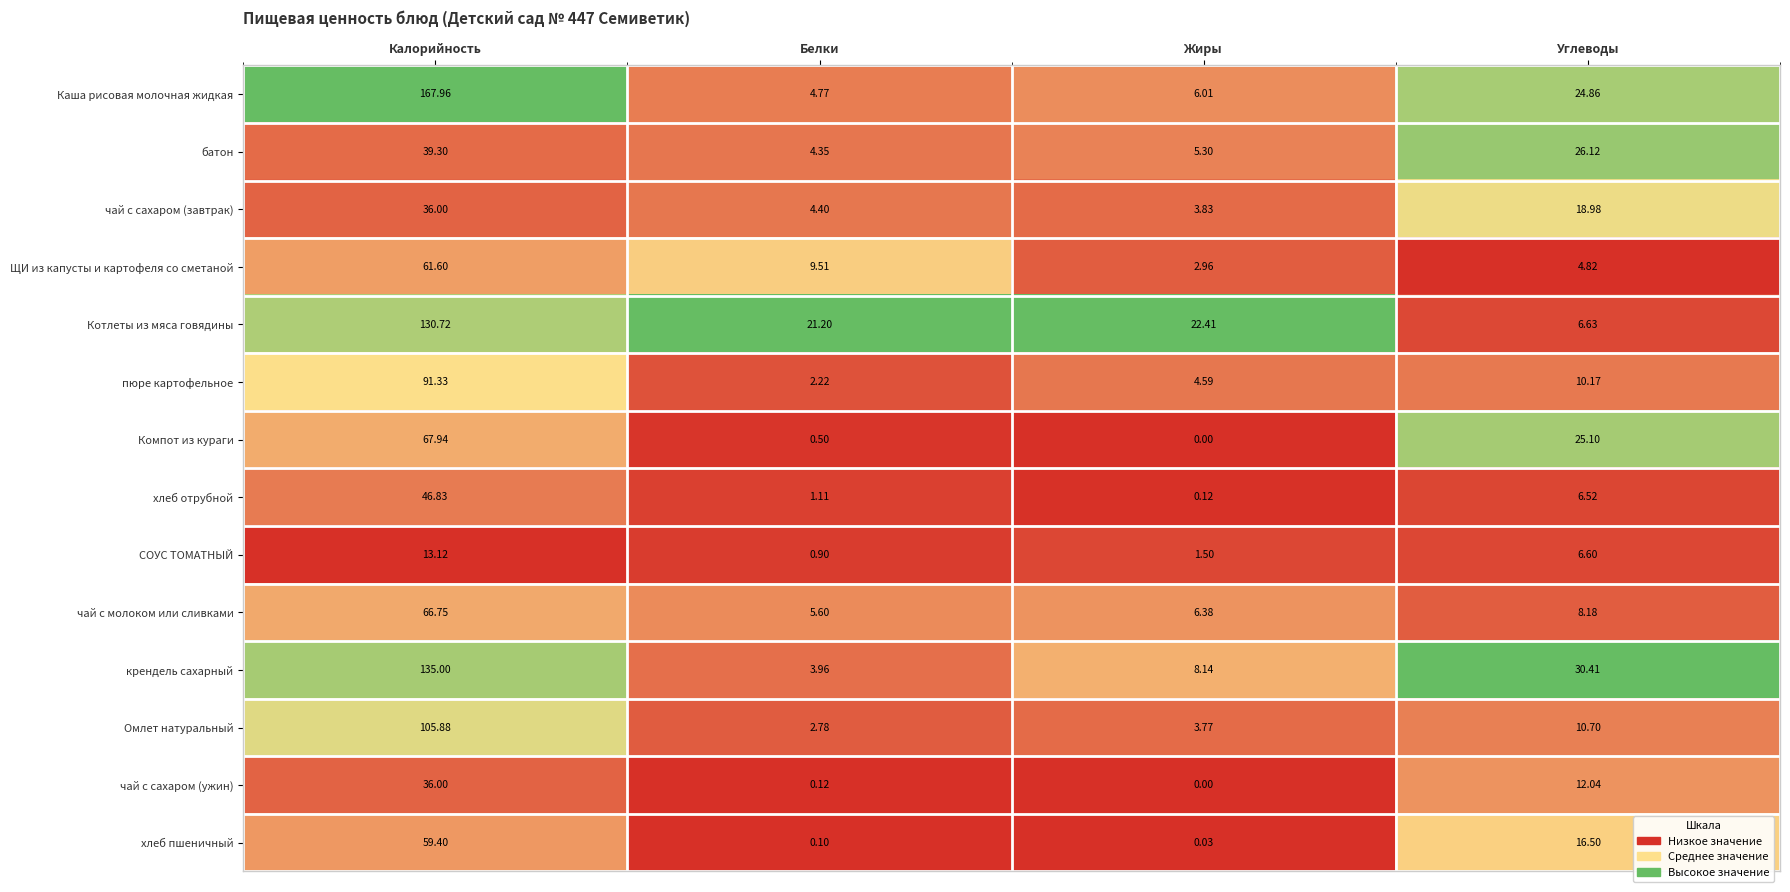

What is the greatest value displayed?

168.0